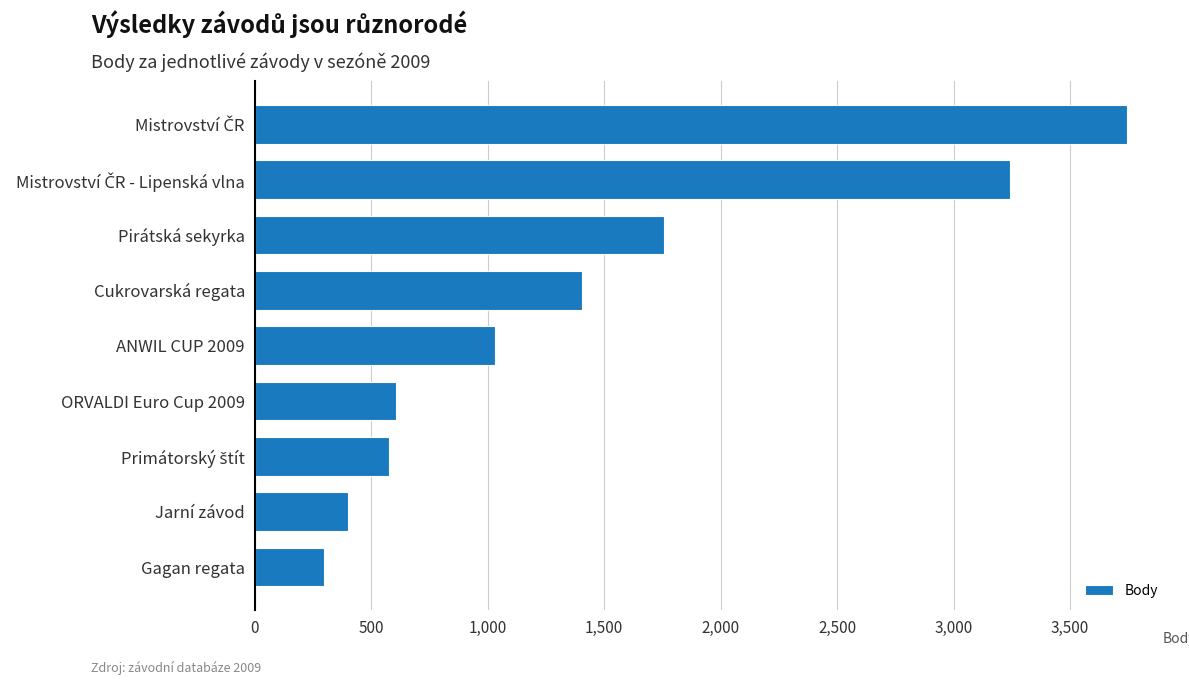

Is it true that the value at ANWIL CUP 2009 is 1032?

True